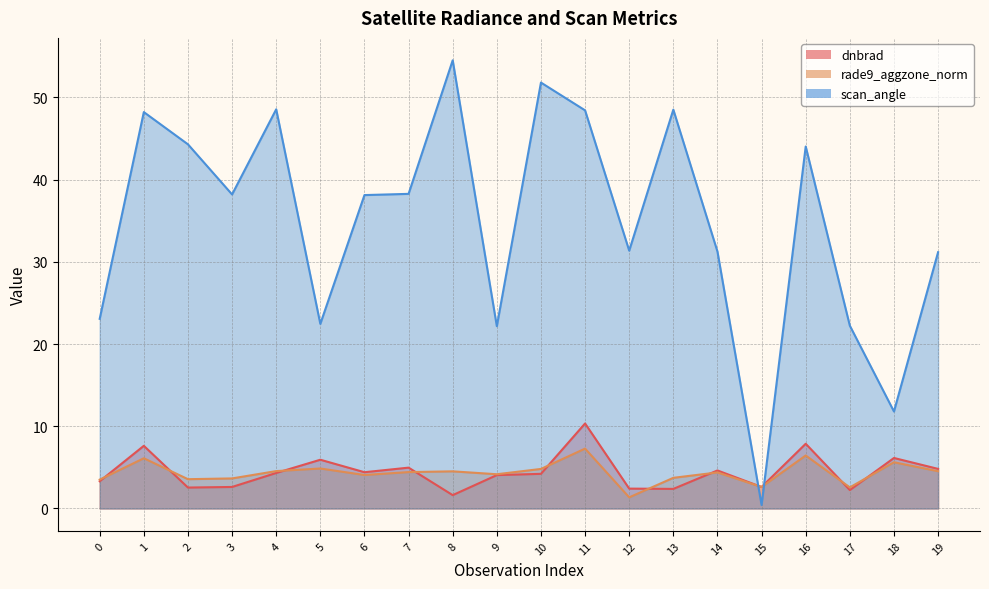

How many lines are shown in the chart?

3